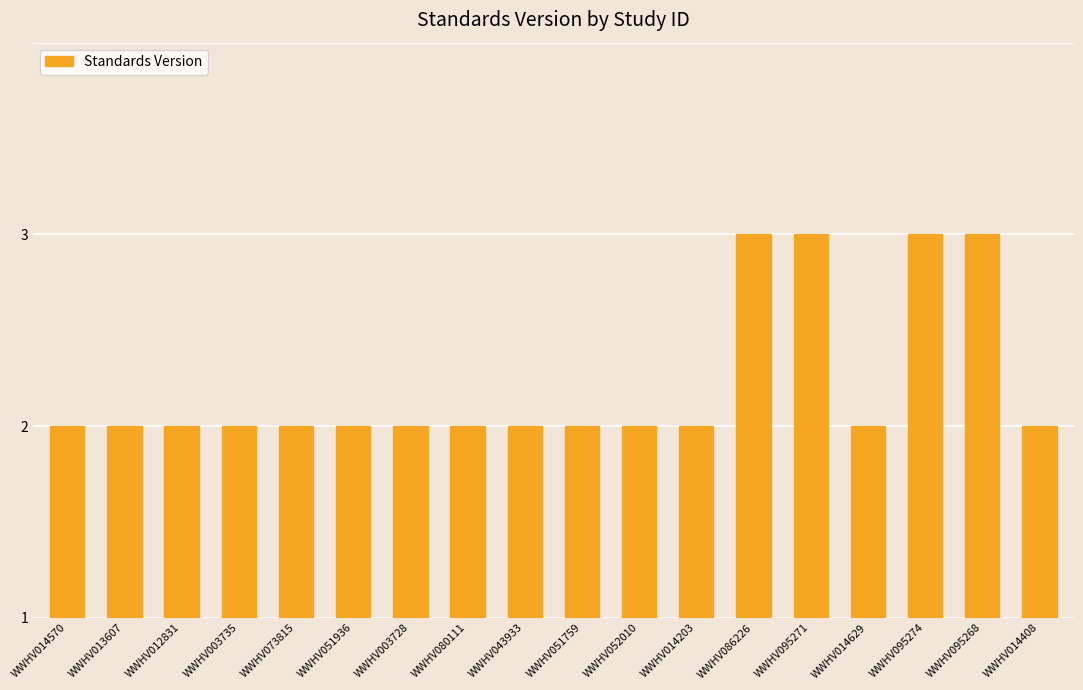

Does the chart contain any negative values?

No